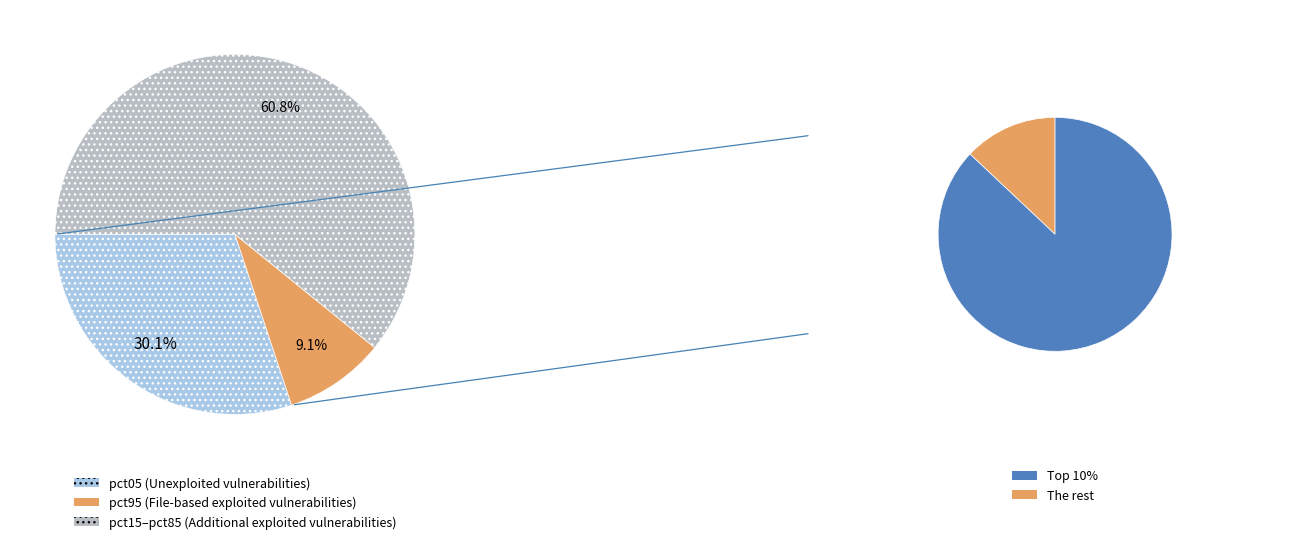

Combined, do pct05 and pct65 account for over 50%?

No